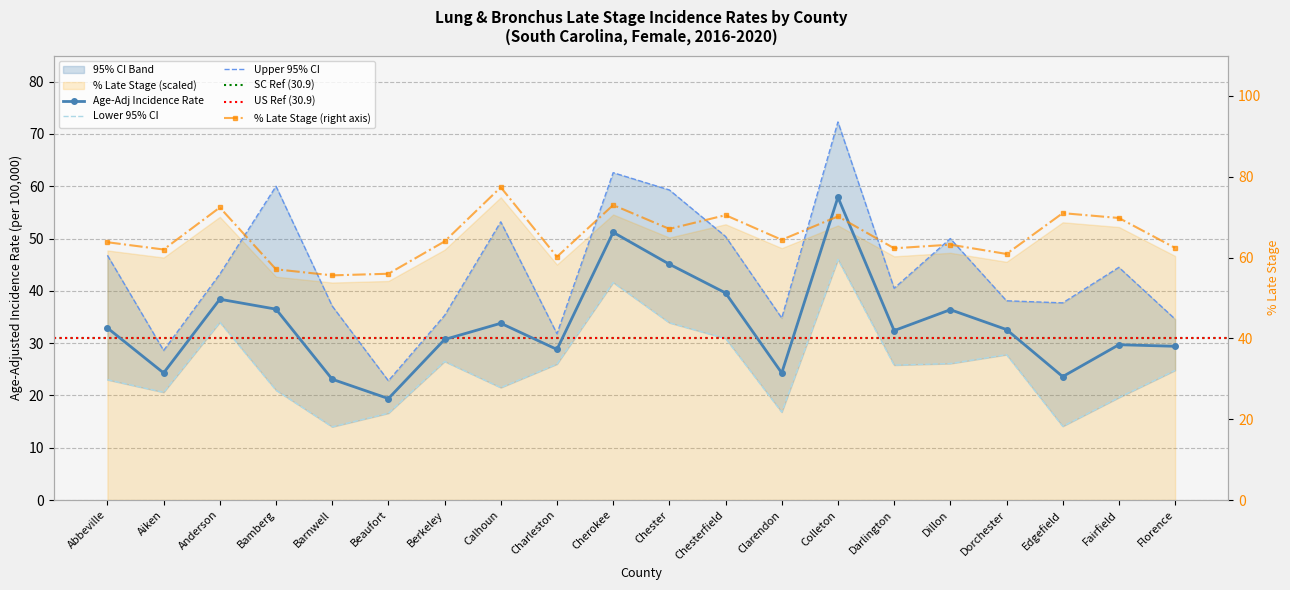

Is the value of Pct Late Stage at Calhoun greater than the value of Upper 95% CI at Chester?

Yes